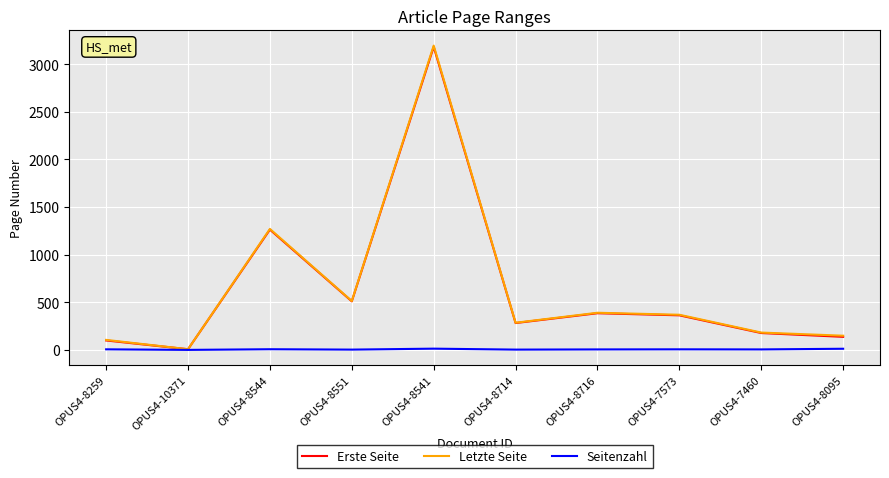

What position from the right is OPUS4-10371?

9